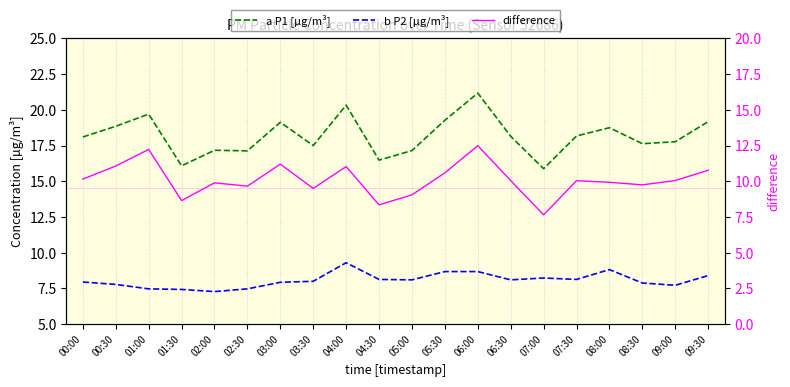

What is the average value of the b P2 [µg/m³] series?

8.1